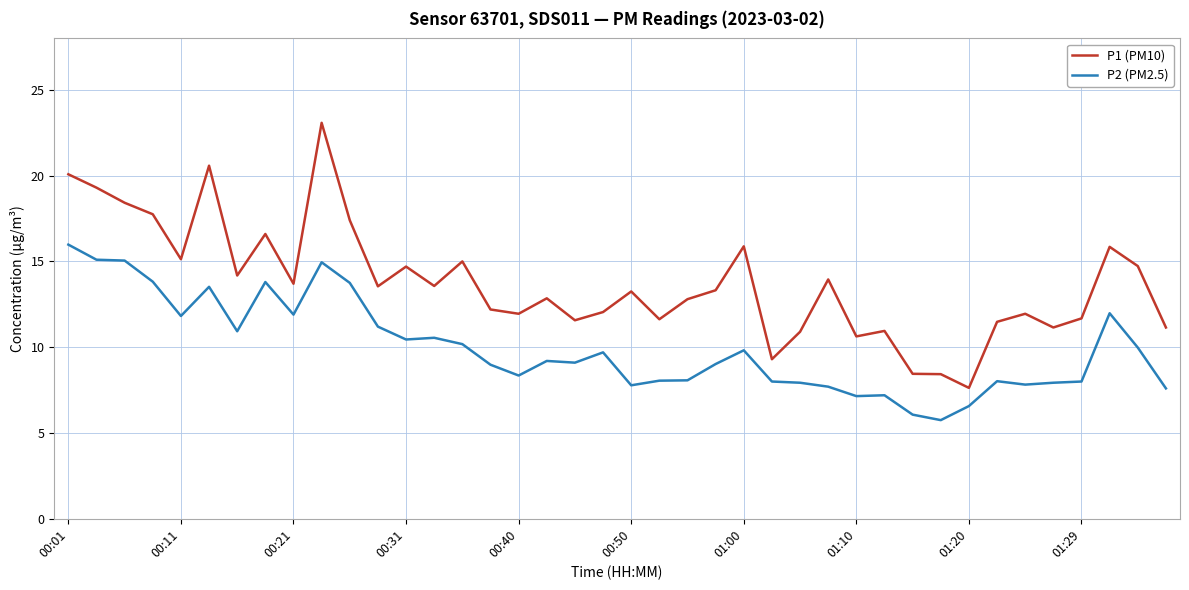

What is the highest value of the P2 (PM2.5) series?

16.0